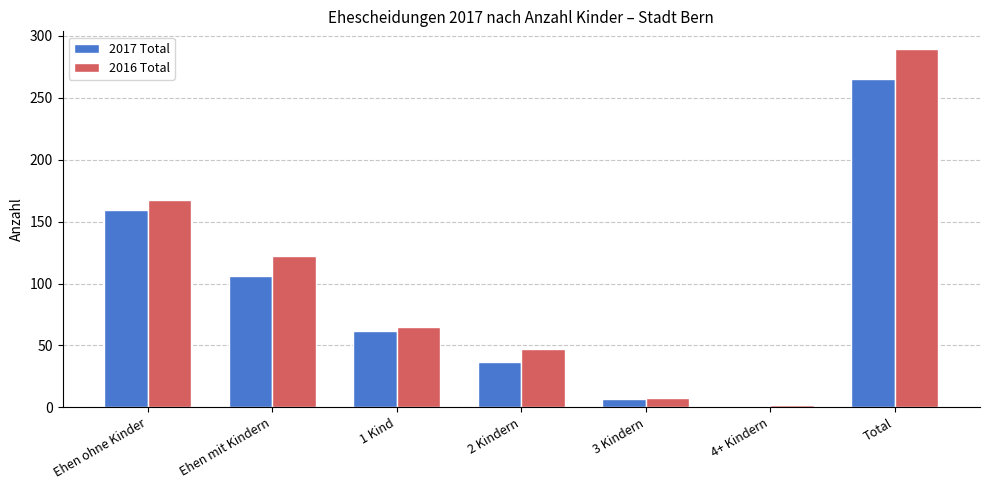

Between 1 Kind and Total, which series saw the biggest shift?

2016 Total